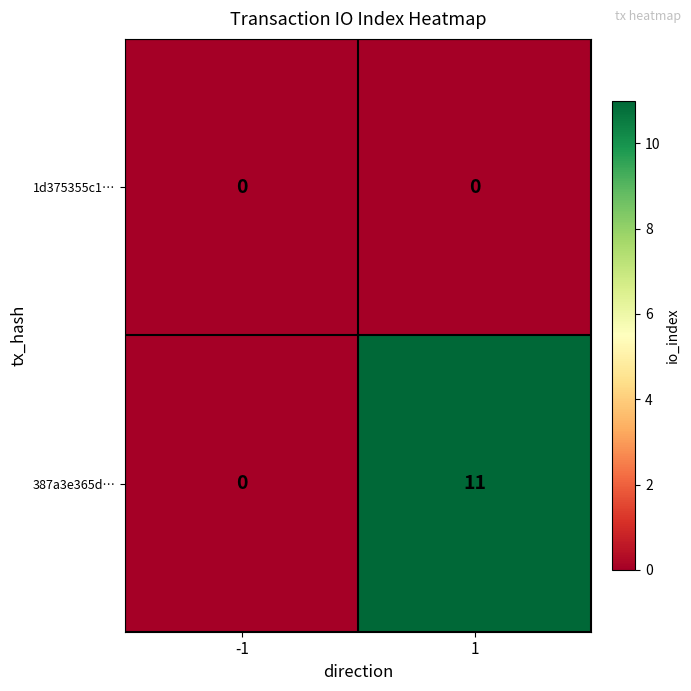

Count the number of categories in the chart.

2